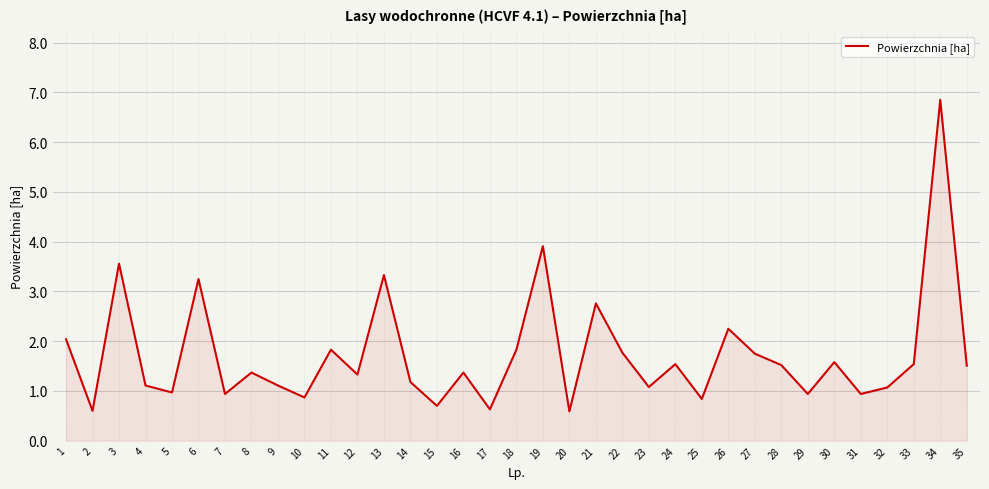

What is the ratio of the value at 2 to the value at 8?

0.4